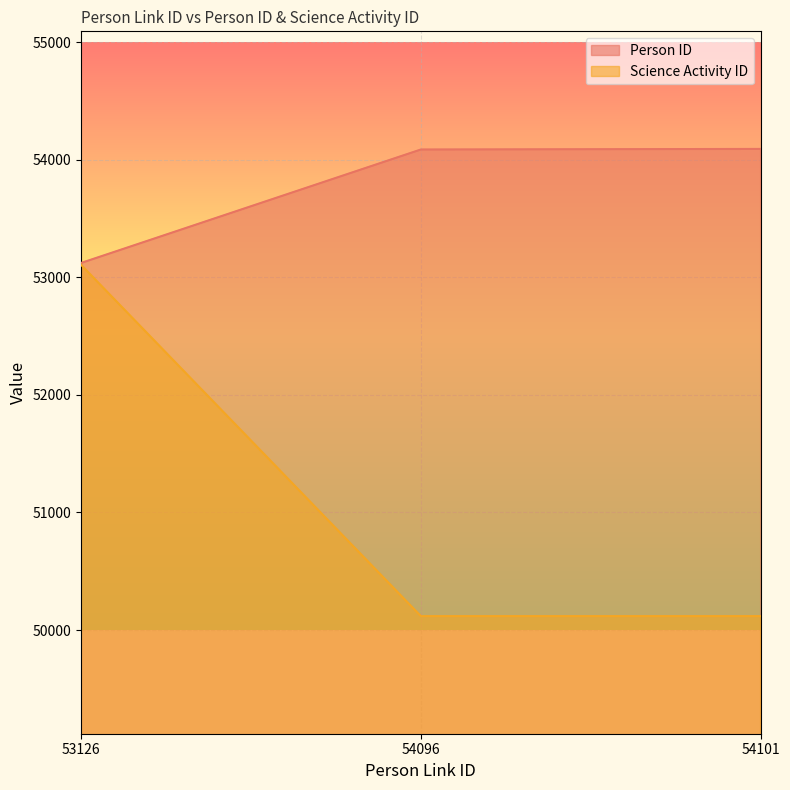

At which category does the chart reach its minimum across all series?

54096